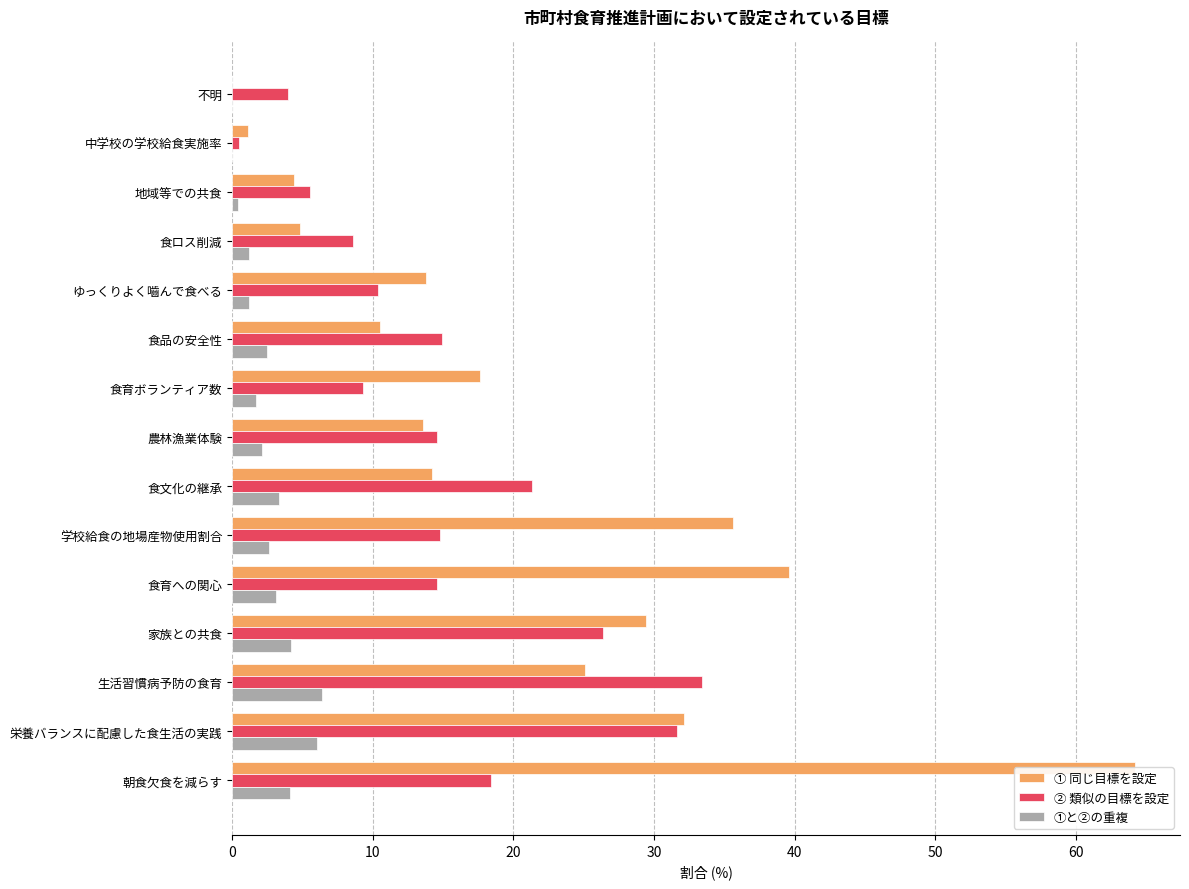

How many bars are there in total?

45